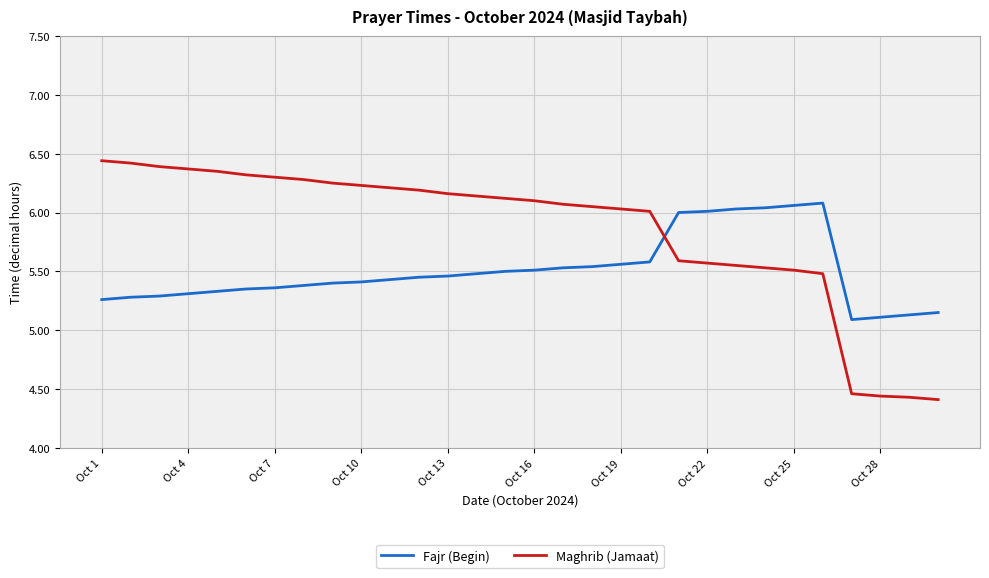

Rank the series by their average value, from lowest to highest.

Fajr (Begin), Maghrib (Jamaat)